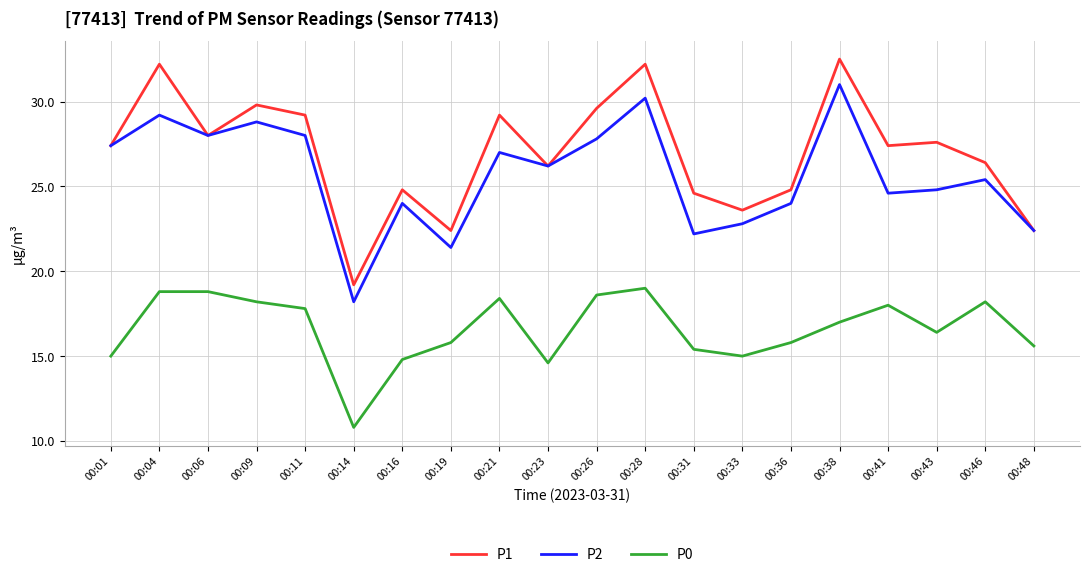

Between 00:04 and 00:48, which series saw the biggest shift?

P1